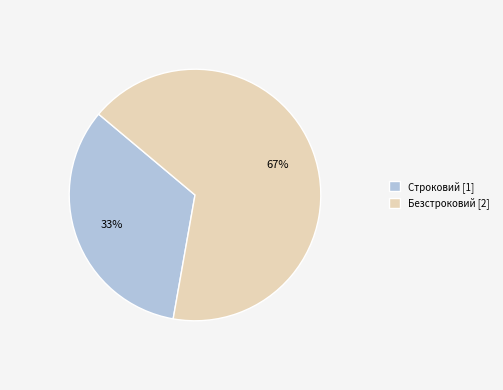

Rank the categories by value from highest to lowest.

Безстроковий, Строковий